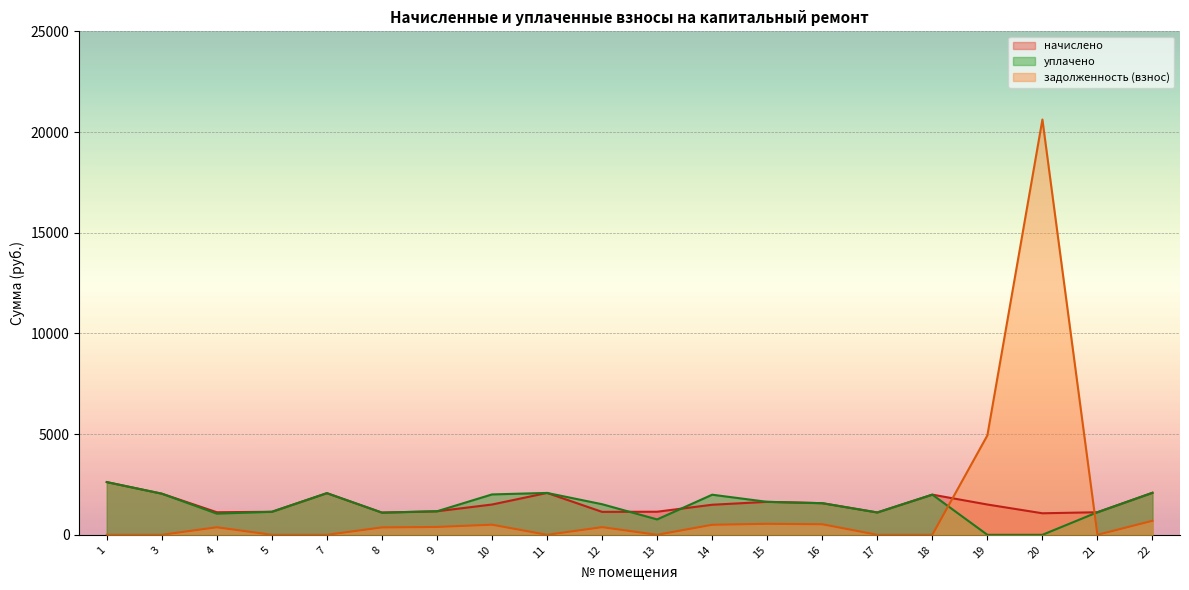

At 20, list the series in order from largest to smallest.

задолженность (взнос), начислено, уплачено